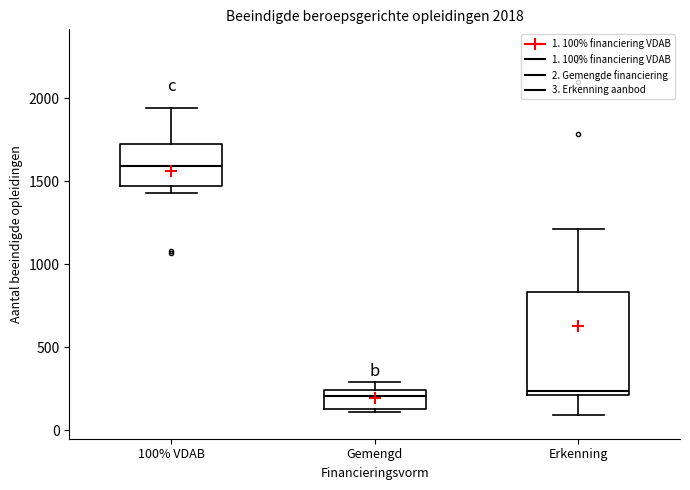

Which box's median line is the highest?

100% VDAB